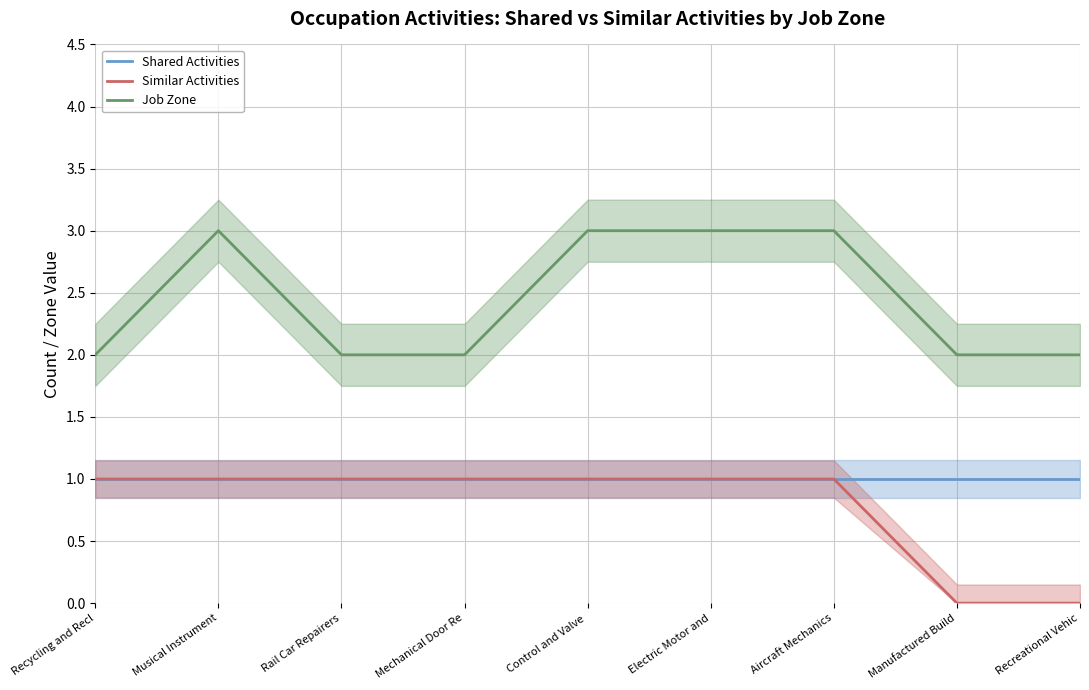

What is the label of the 4th point from the left?

Mechanical Door Re